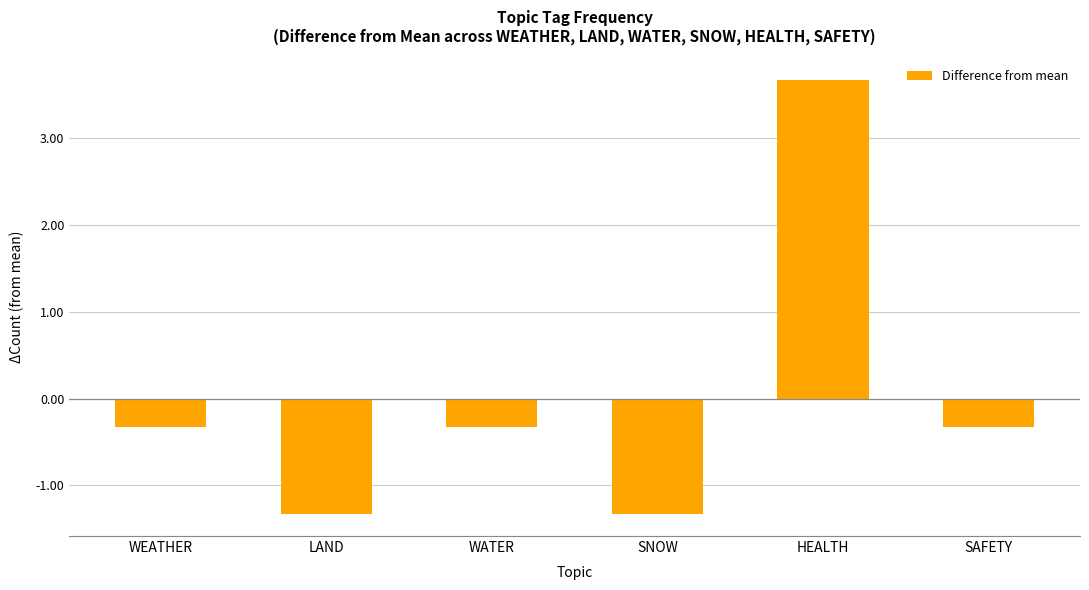

What is the maximum value shown in the chart?

3.7